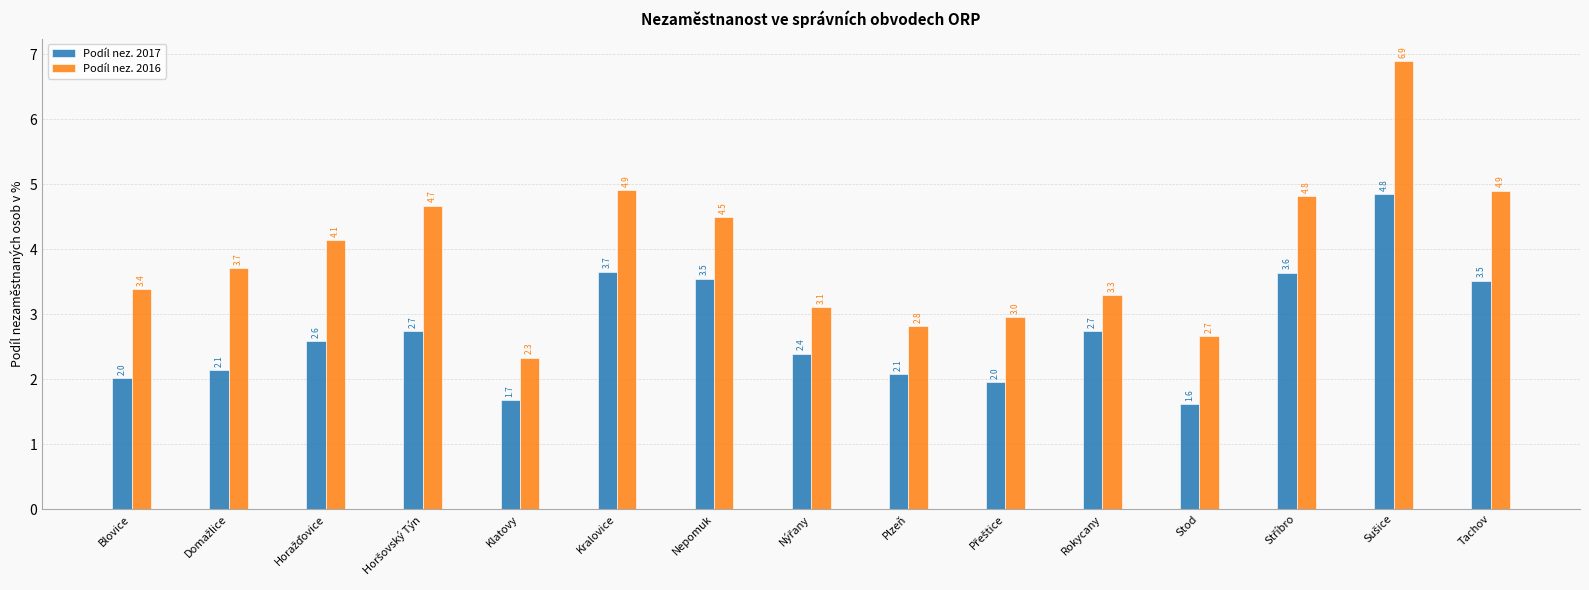

Which series changed the most between Klatovy and Nepomuk?

Podíl nez. 2016